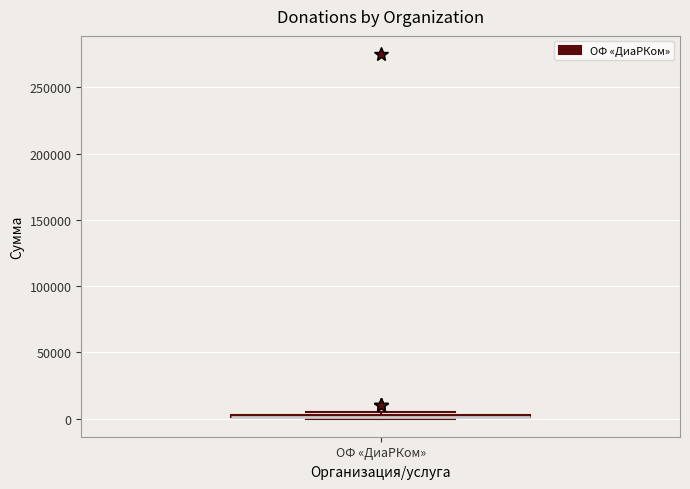

Where is the upper edge of the box for ОФ «ДиаРКом» on the y-axis? The values are not printed on the chart, so give them approximately, as read against the axis.

5000